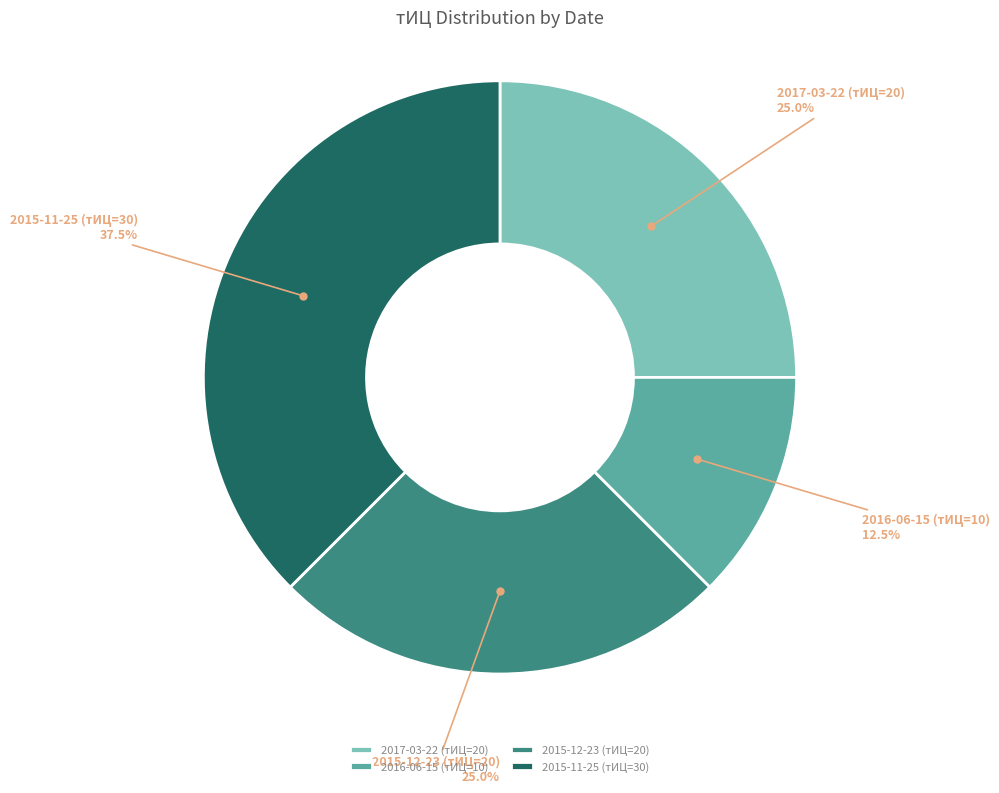

How many segments does this pie chart have?

4